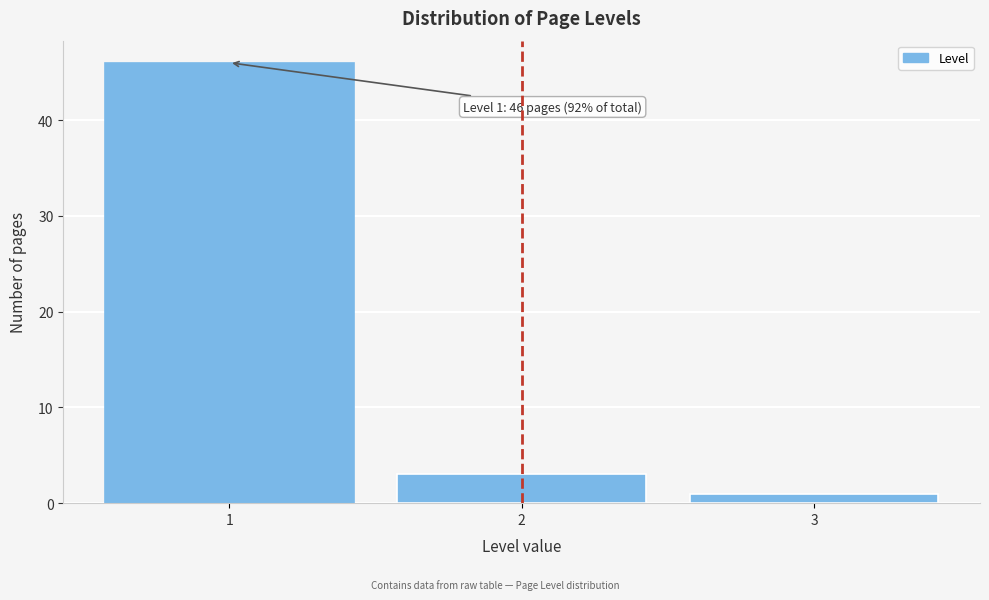

Reading left to right, transcribe all the data shown in this chart.

46	3	1